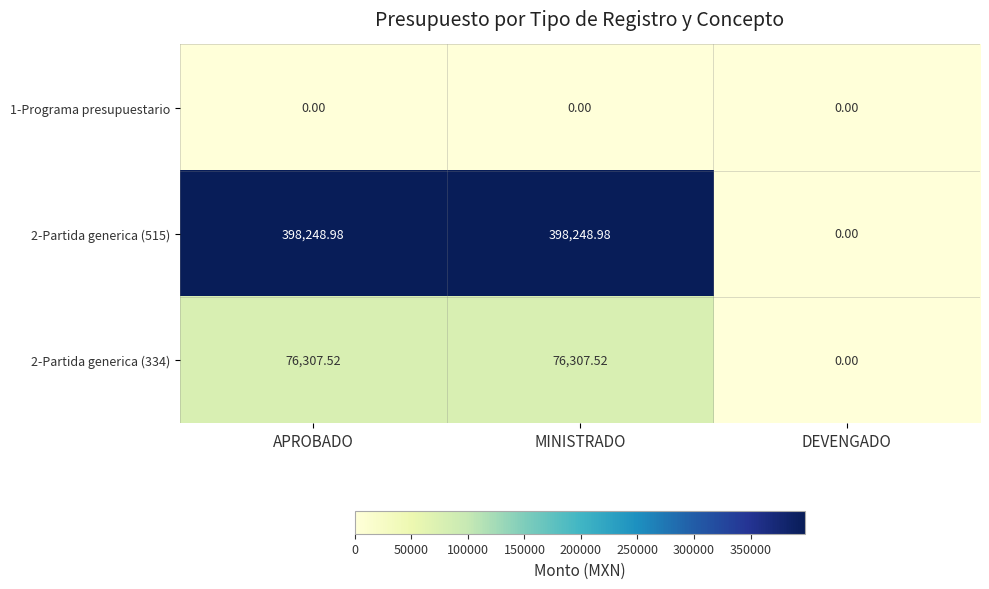

At which label does 2-Partida generica (334) reach its minimum?

DEVENGADO